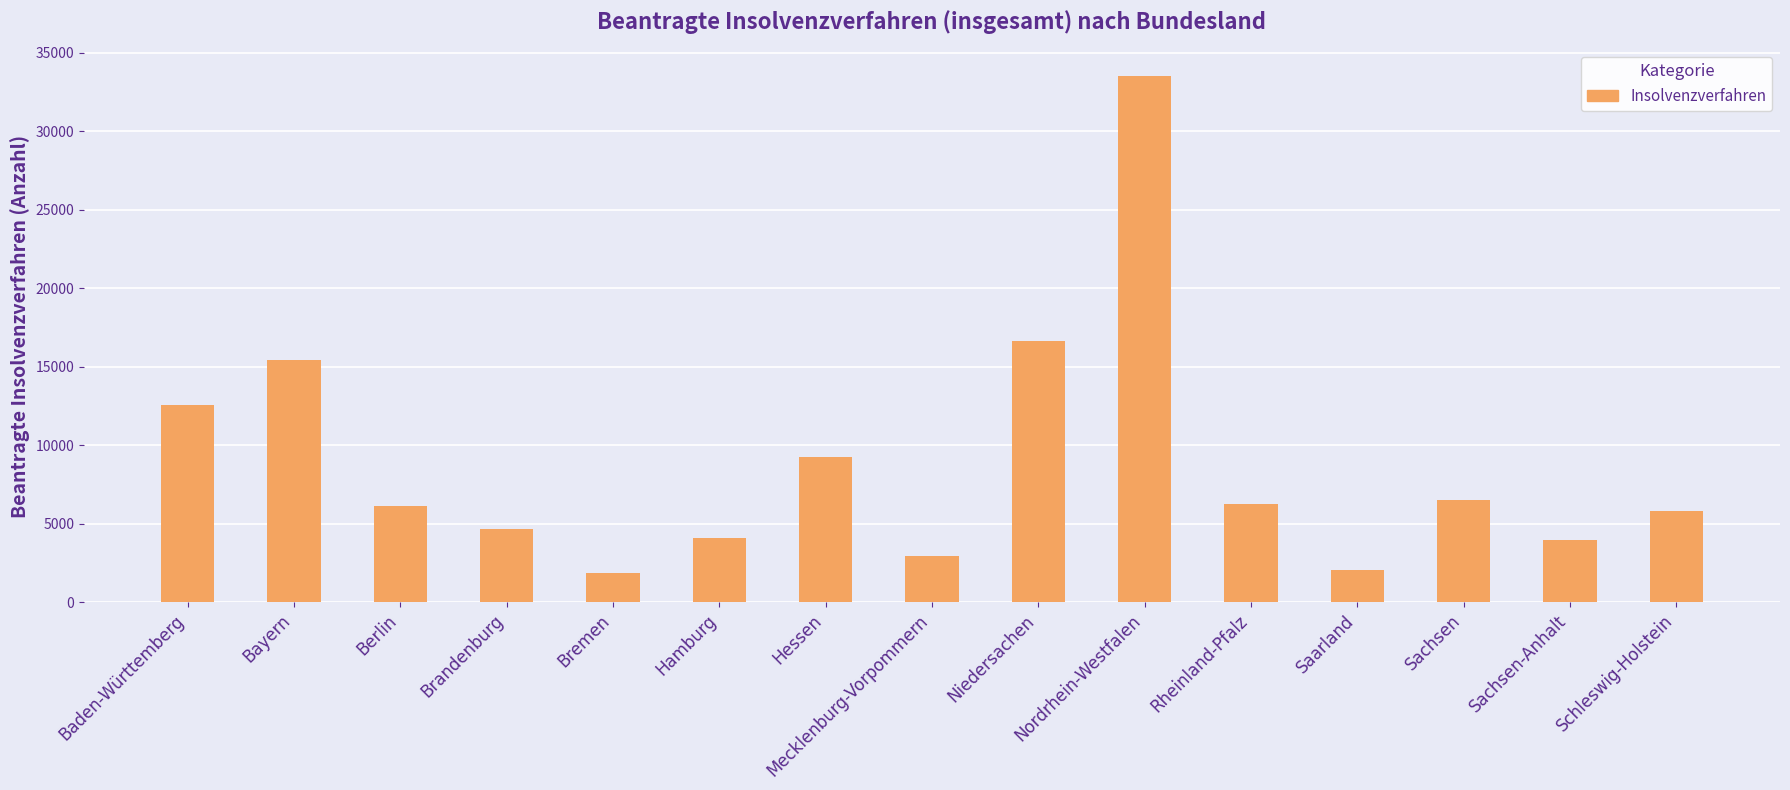

Where is the data nearest to the value 17711?

Niedersachen